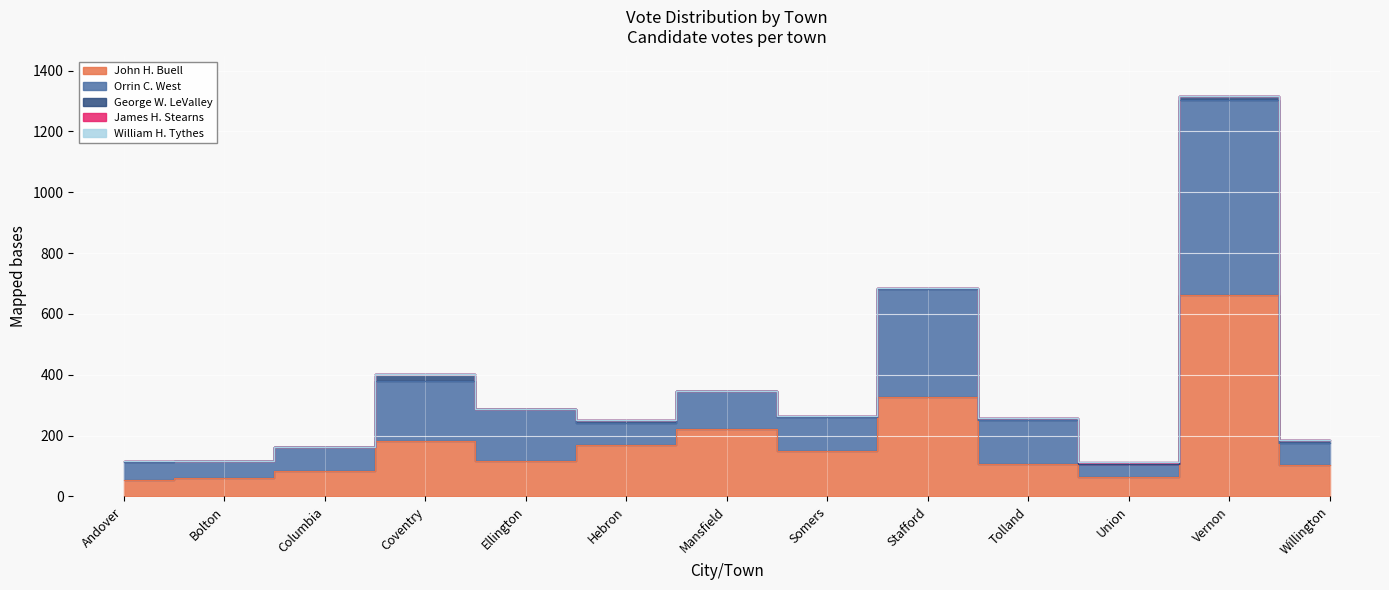

True or false: John H. Buell has more than 2 interior local peaks.

True